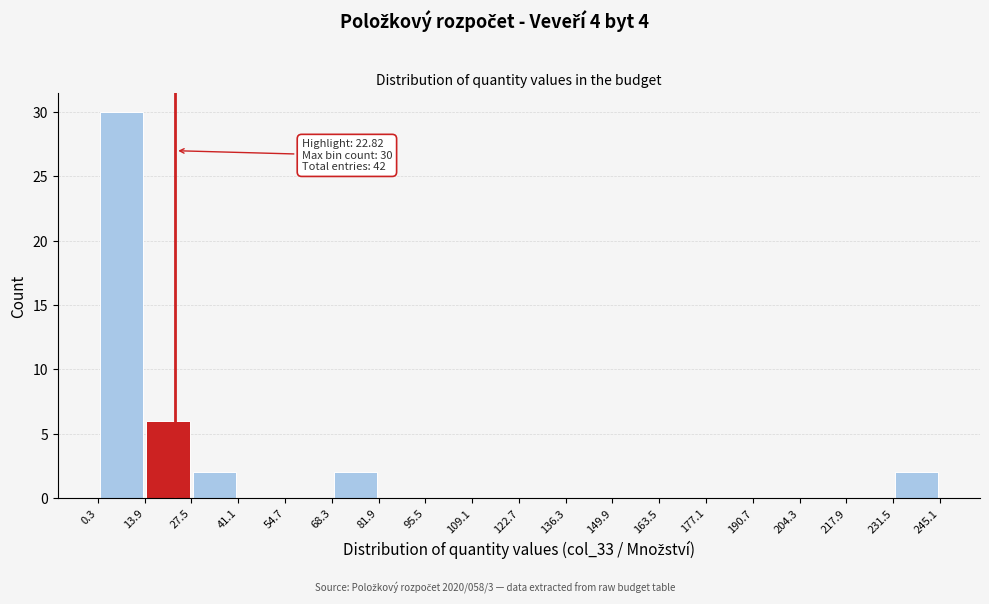

Which range on the x-axis has the tallest bar?

0.3 to 13.9